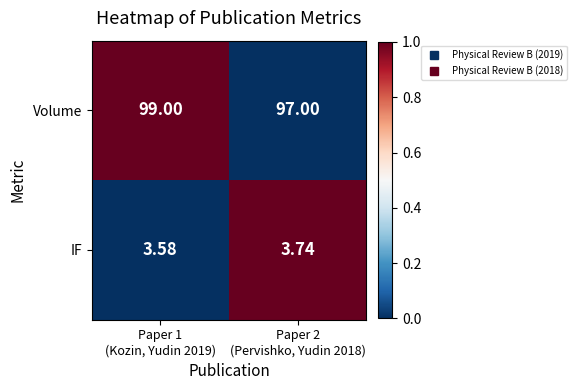

Which series has the largest total across all categories?

Volume